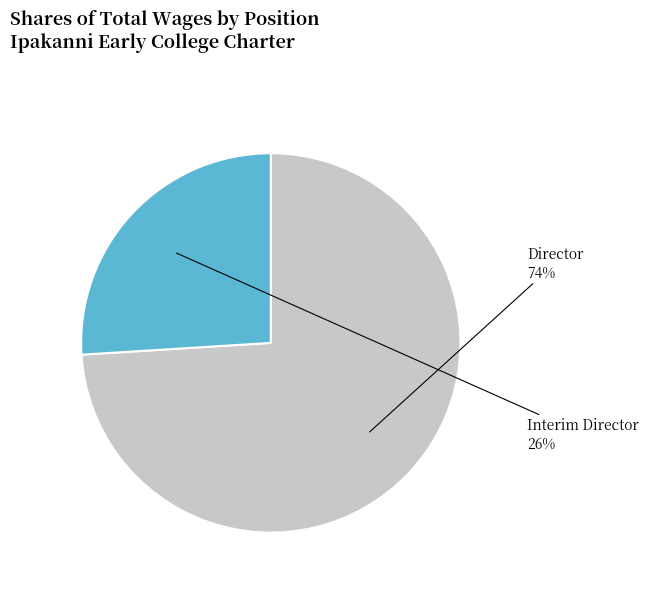

Which category accounts for the majority?

Director